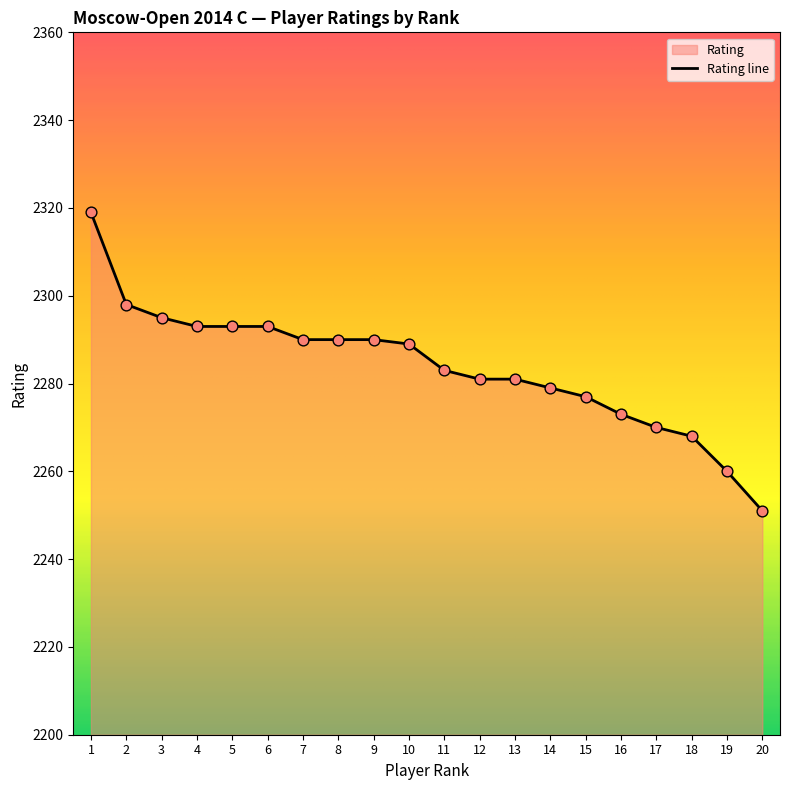

Approximately how many times larger is the value at 17 compared to 6?

1.0